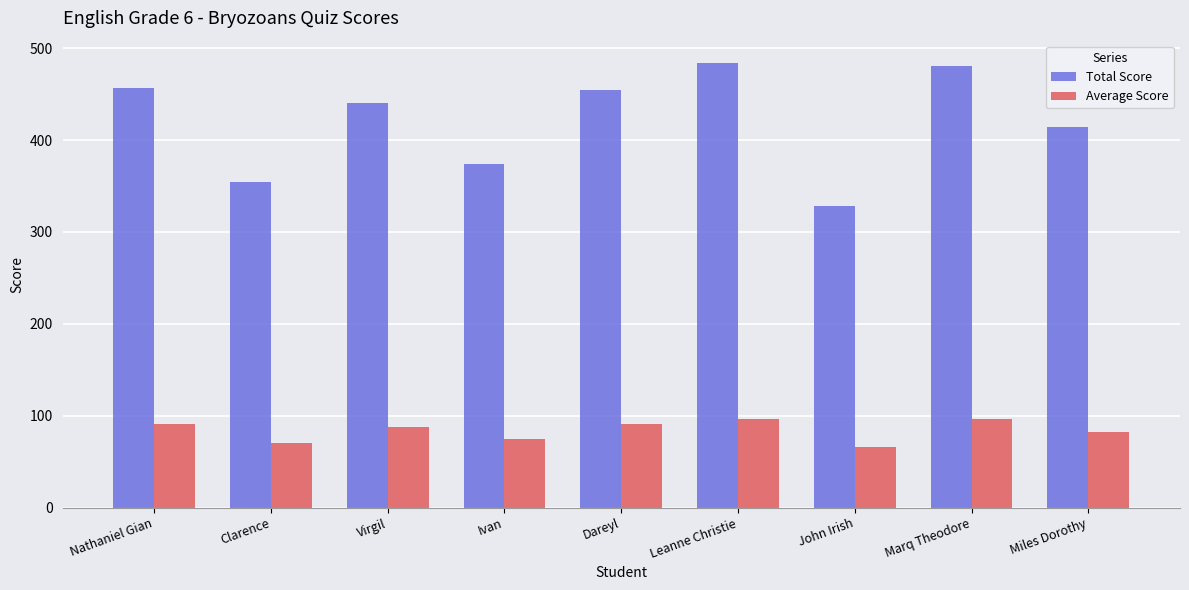

What is the label of the 8th bar from the right?

Clarence